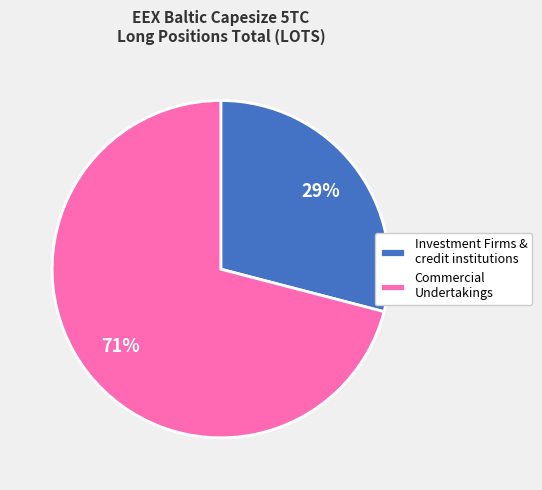

To the nearest percent, what is the average slice percentage?

50%